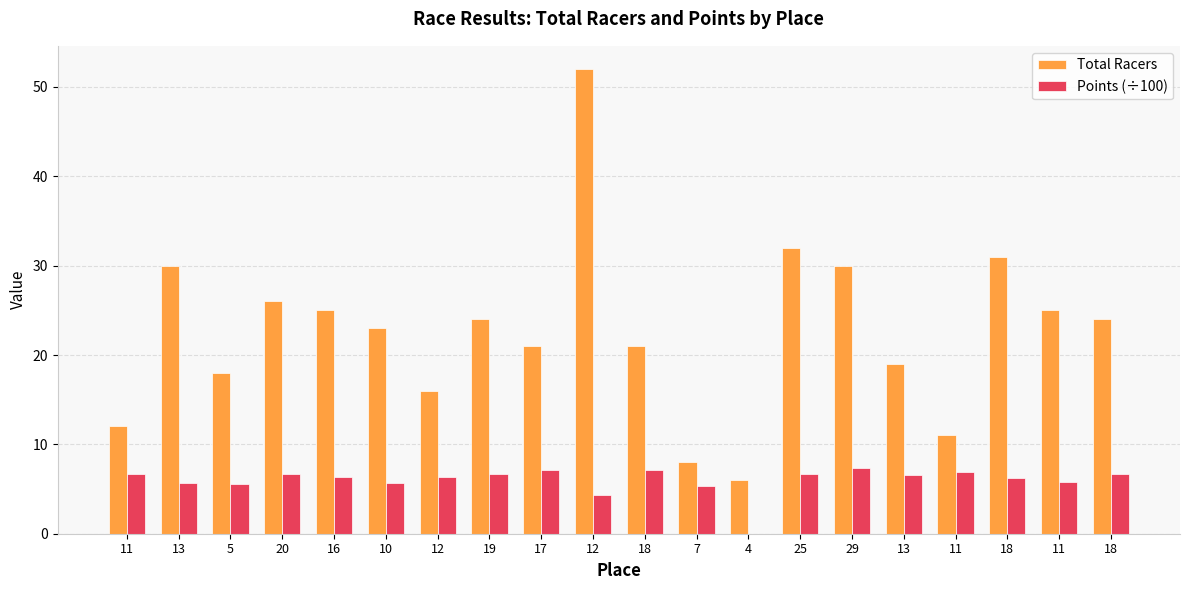

How many categories are shown in the chart?

20